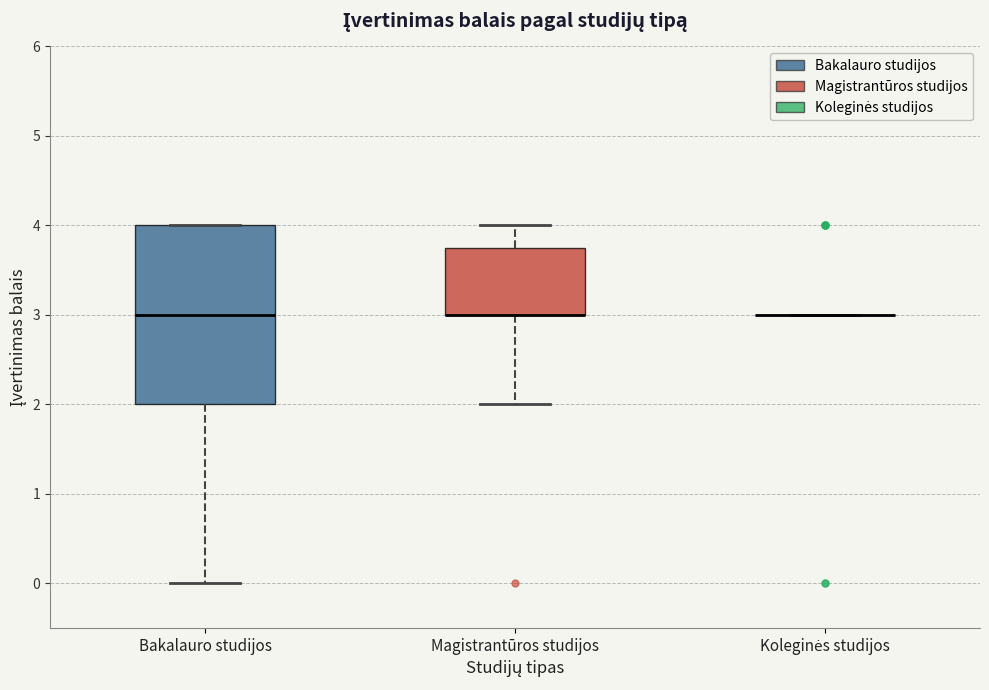

Reading left to right, transcribe this box plot: for each box, give where its median line is, the range the box spans, and where its two whiskers end, as read against the y-axis. The values are not printed on the chart, so give them approximately, as read against the axis.

Bakalauro studijos: median 3.0, box 2.0 to 4.0, whiskers 0.0 to 4.0
Magistrantūros studijos: median 3.0 (drawn on the box's lower edge), box 3.0 to 3.8, whiskers 2.0 to 4.0
Koleginės studijos: box collapsed to a line at 3.0, whiskers 3.0 to 3.0